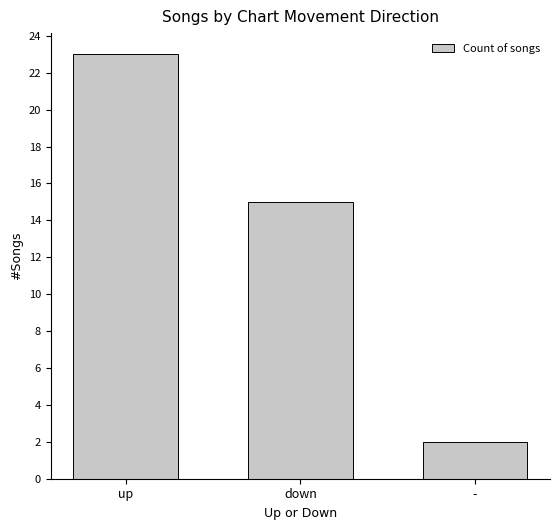

List the labels in order of value, largest first.

up, down, -